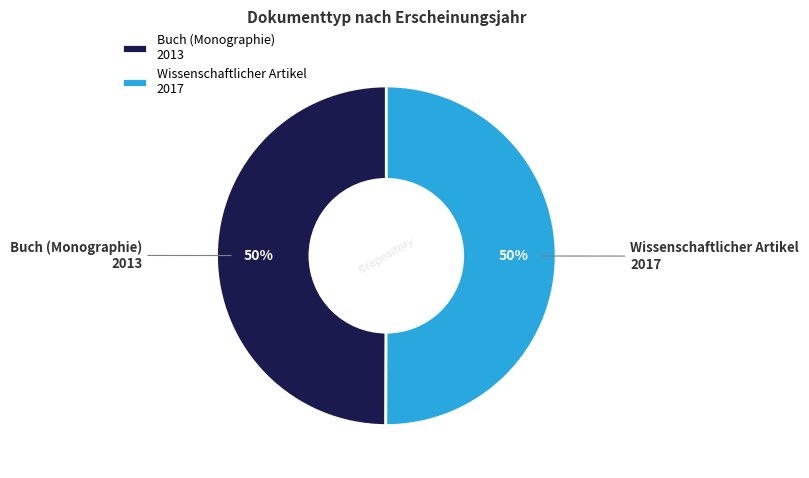

To the nearest percent, what is the combined percentage of Wissenschaftlicher Artikel 2017 and Buch (Monographie) 2013?

100%